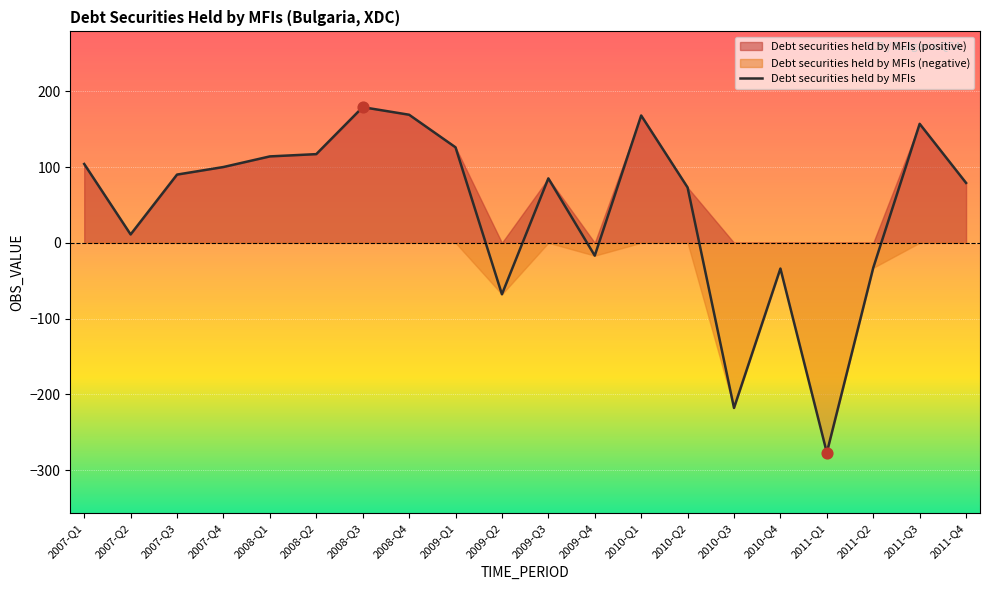

What is the ratio of the value at 2009-Q1 to the value at 2008-Q1?

1.1